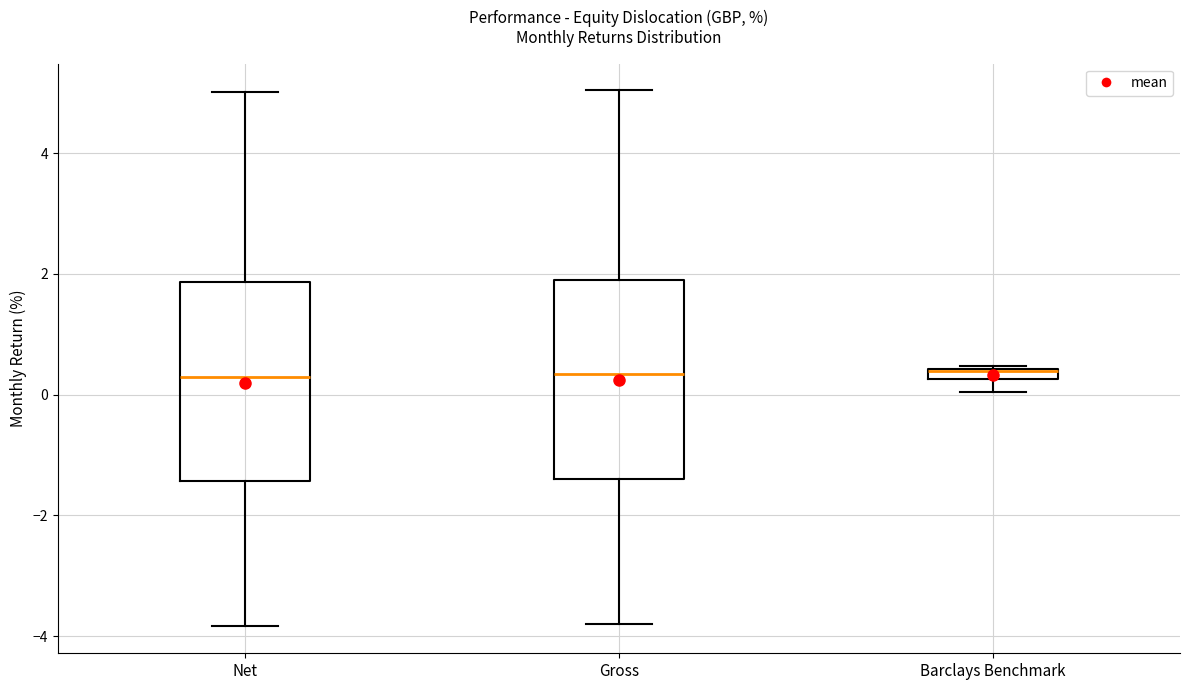

Where does the lower whisker of the box for Gross end on the y-axis? The values are not printed on the chart, so give them approximately, as read against the axis.

-3.8